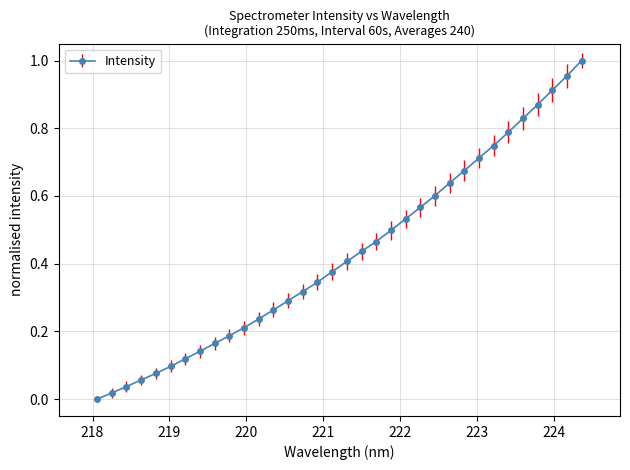

What is the sum of all values?

14.6